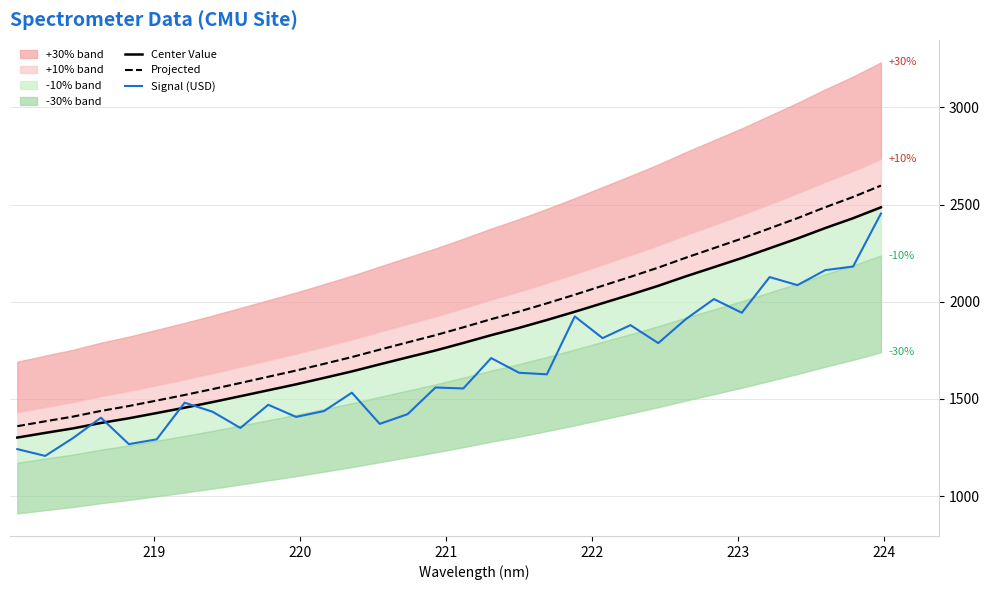

List the series in order of their peak value, lowest first.

Signal (USD), Center Value, Projected